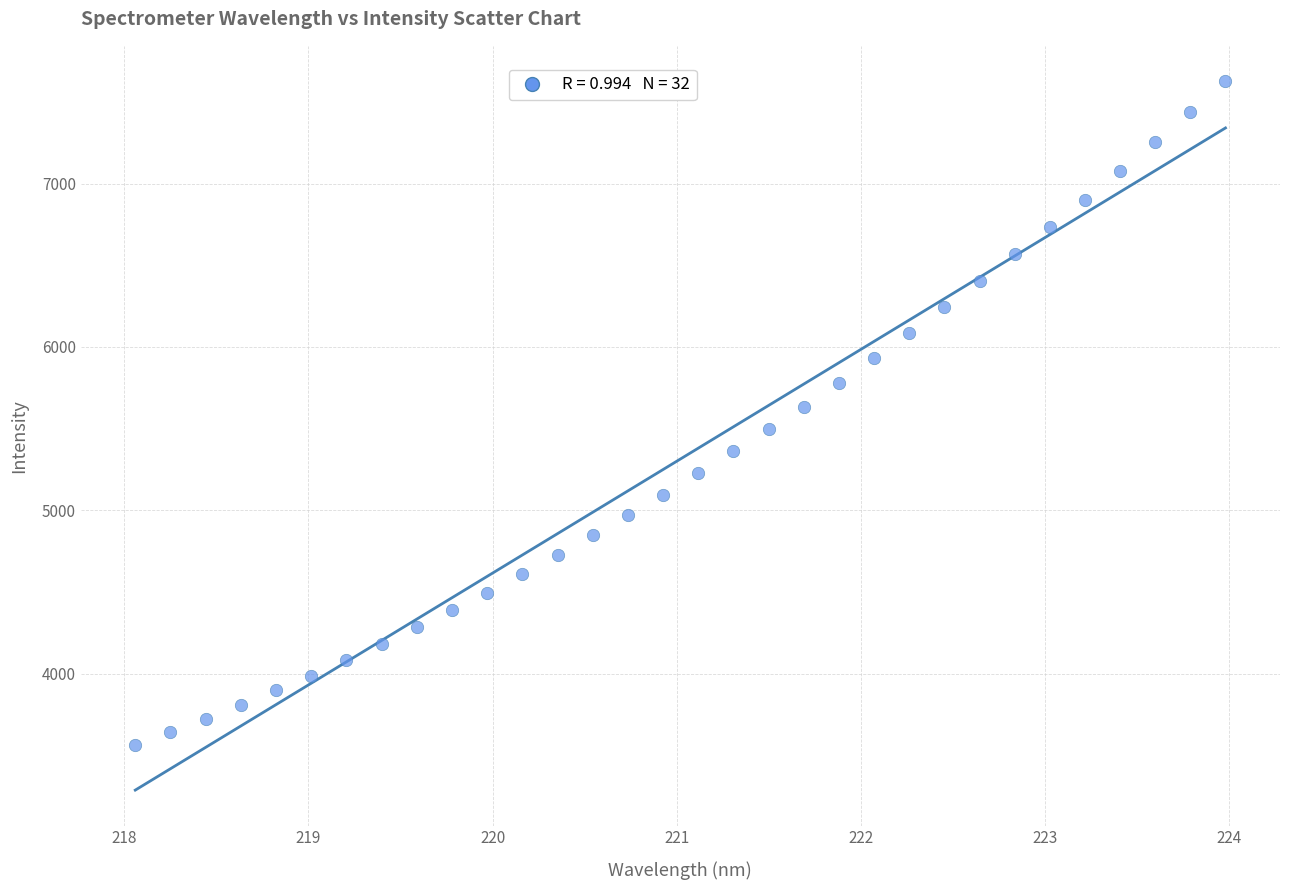

What is the range of Y values (max minus min)?

4065.9